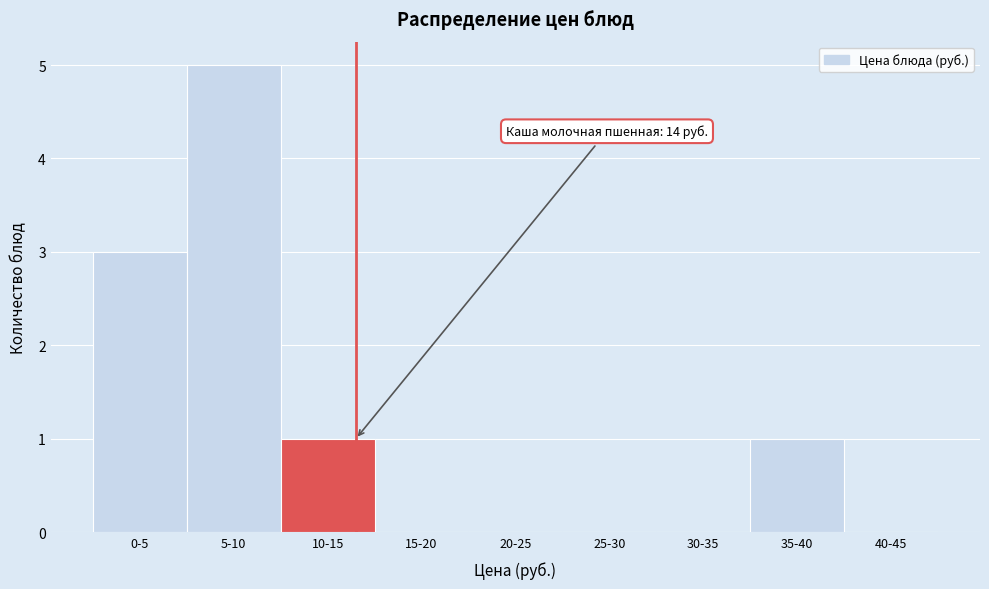

Reading left to right, transcribe all the data shown in this chart.

0-5=3	5-10=5	10-15=1	15-20=0	20-25=0	25-30=0	30-35=0	35-40=1	40-45=0